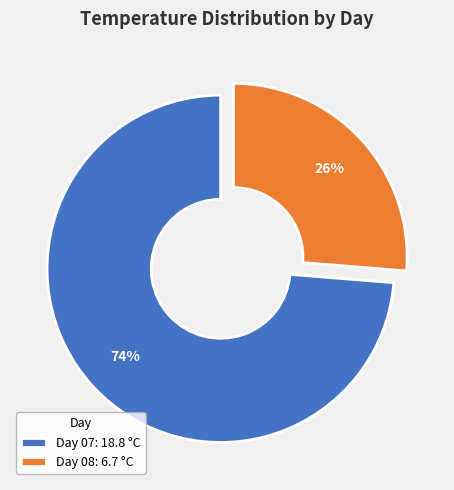

Count the number of slices in the pie.

2